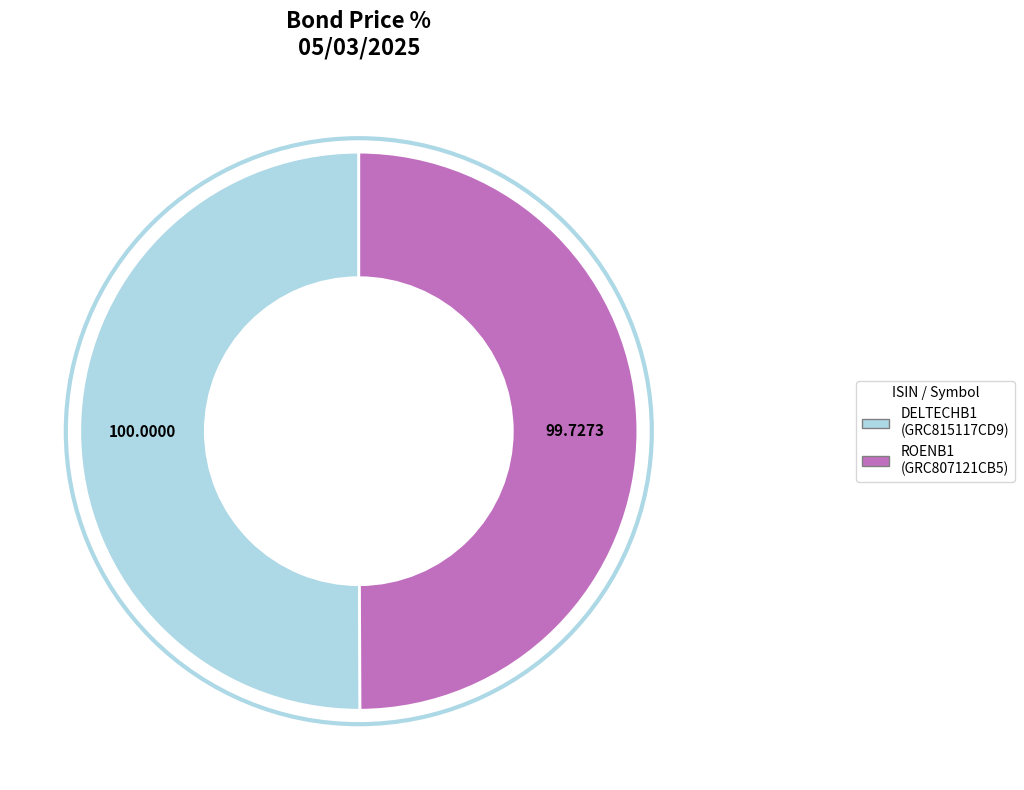

Count the number of slices in the pie.

2